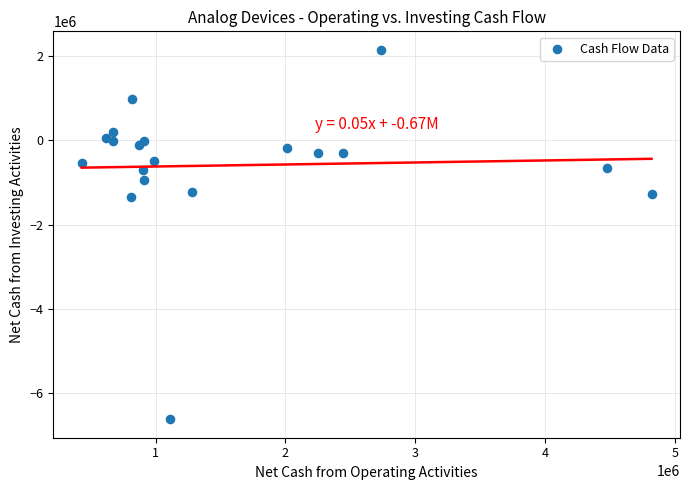

What is the range of X values (max minus min)?

4385486